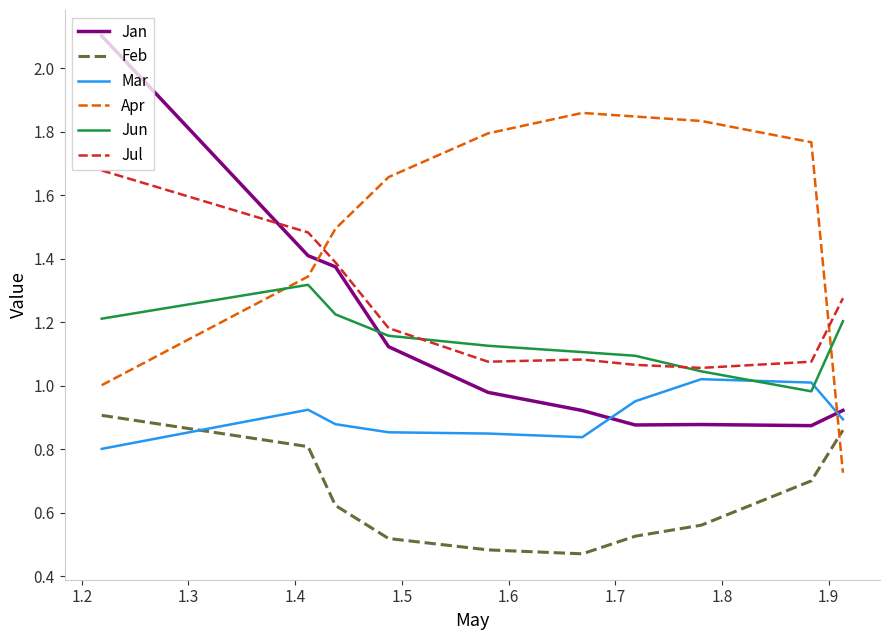

After their last crossing, which series has the higher values: Jan or Apr?

Jan